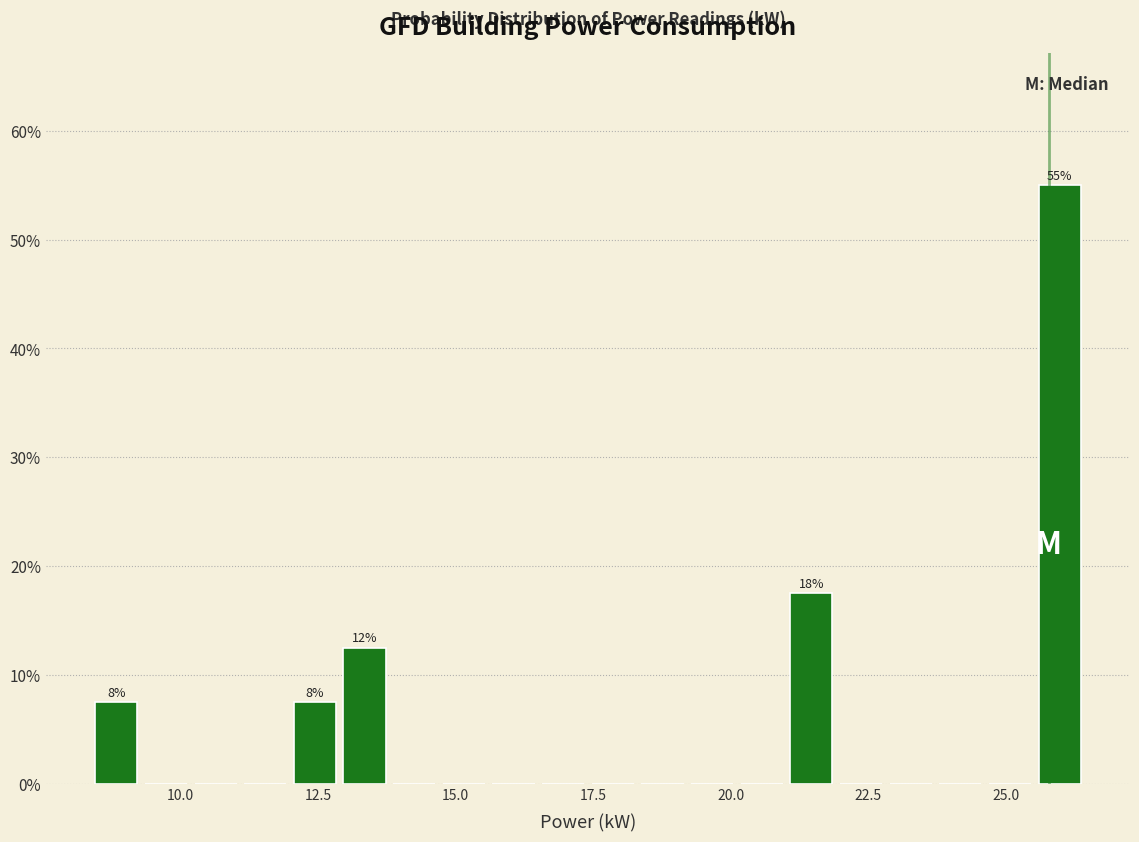

Around what value on the x-axis is the tallest bar? Give the approximate position of its centre, as read against the axis.

26.0